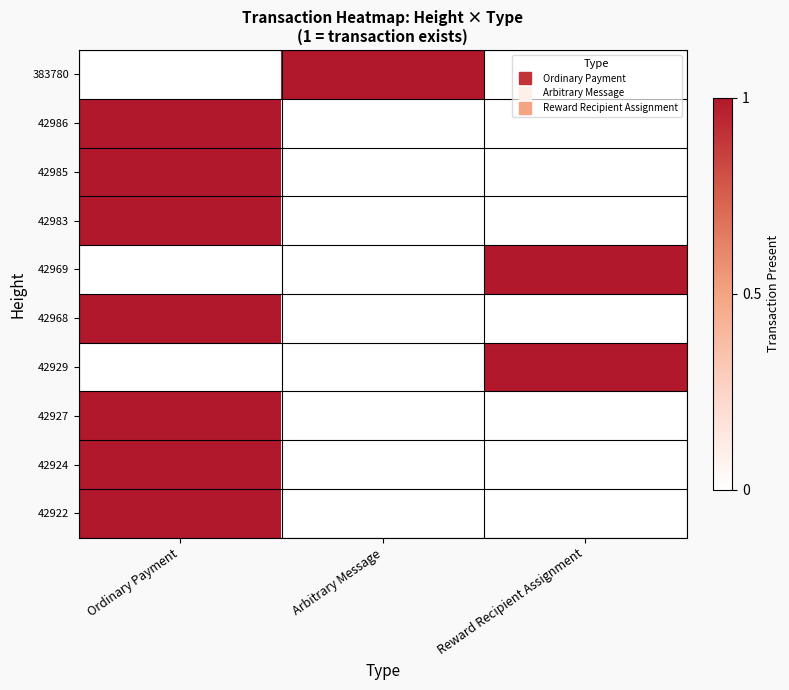

How many distinct data groups are displayed?

10